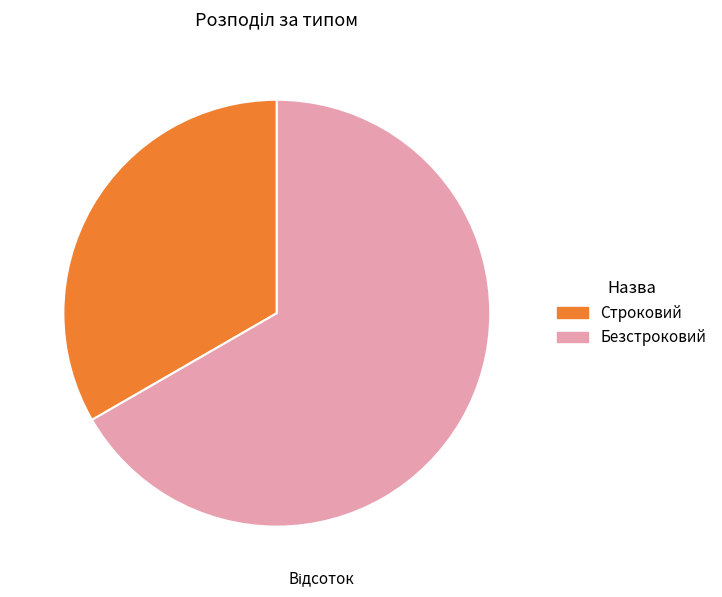

Which category has the smallest portion of the pie?

Строковий